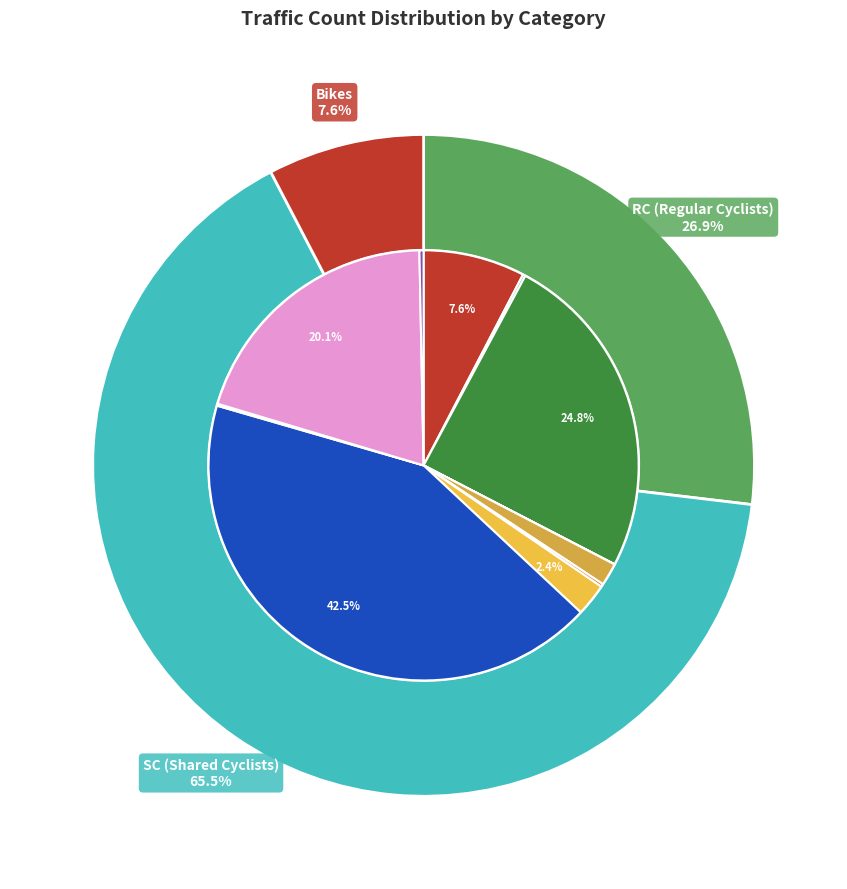

To the nearest percent, what percentage of the pie is RC4?

2%